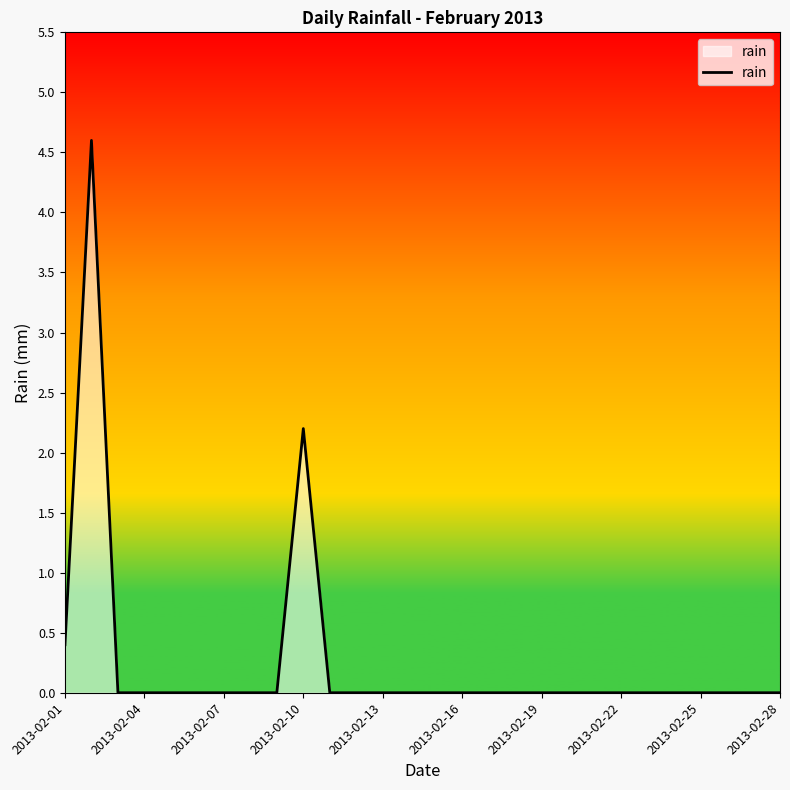

What is the greatest value displayed?

4.6